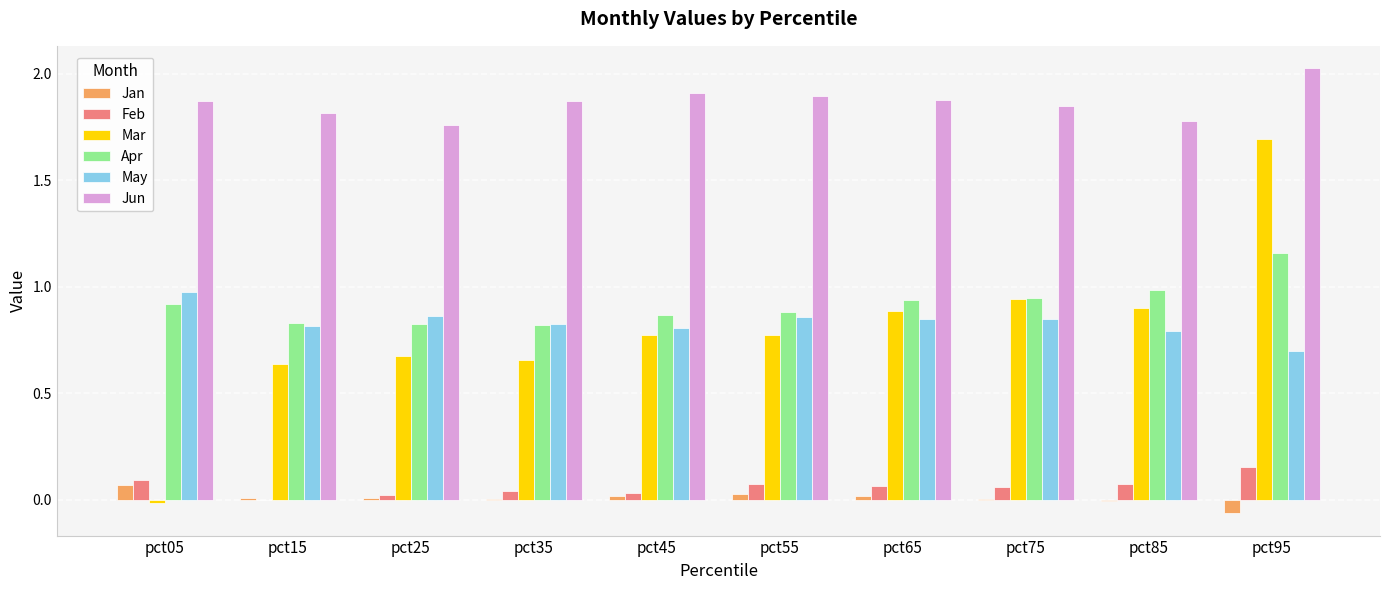

How many groups of bars are there?

10